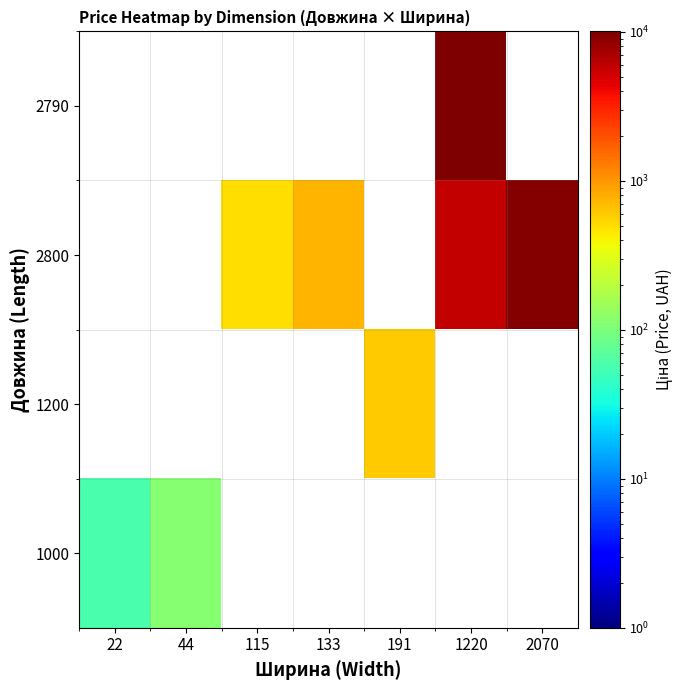

Rank the series by their maximum value, from highest to lowest.

2790, 2800, 1200, 1000